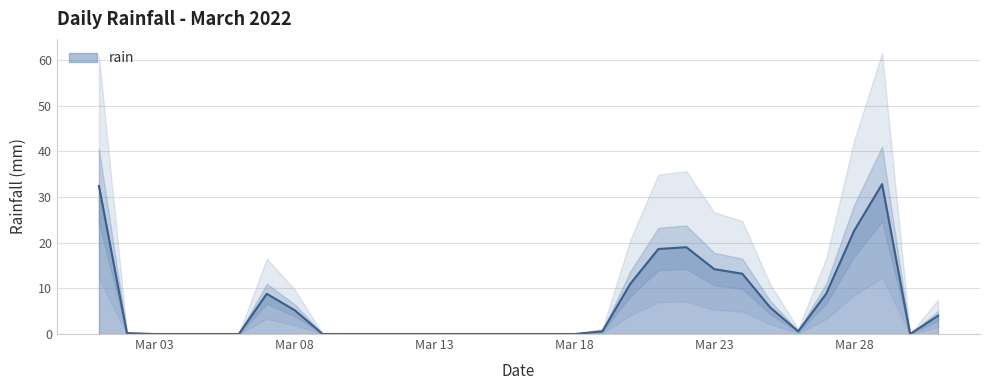

Is it true that rain equals 14.2 at Mar 23?

True